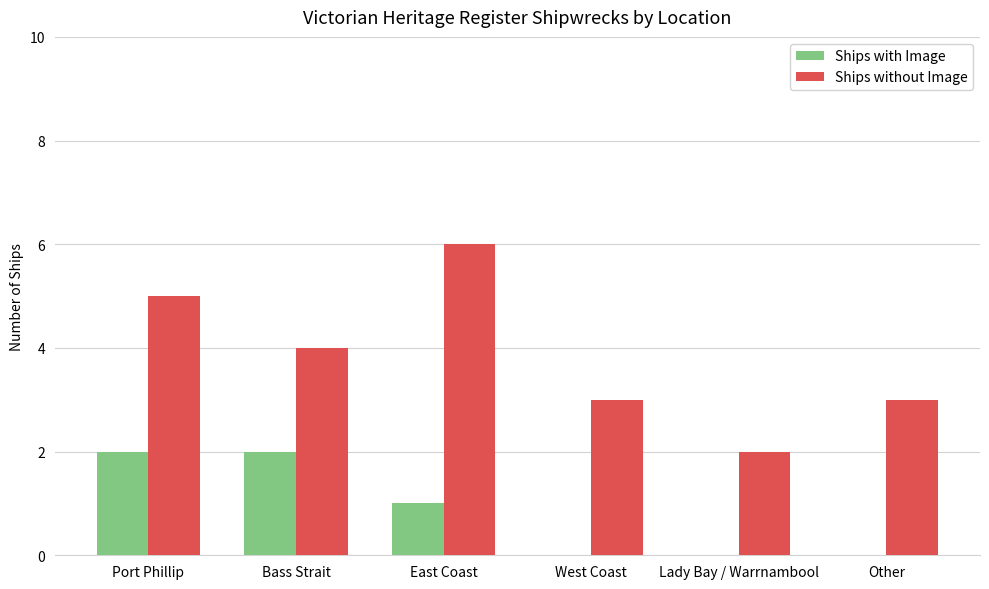

How many Ships with Image values are between 0 and 2?

6